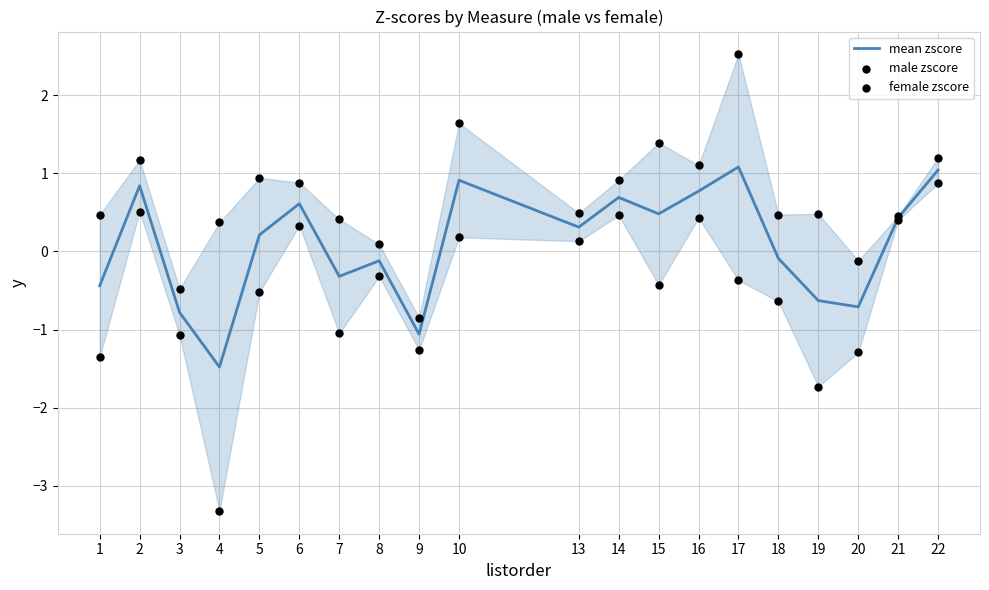

Which series contains the highest Y value?

female zscore